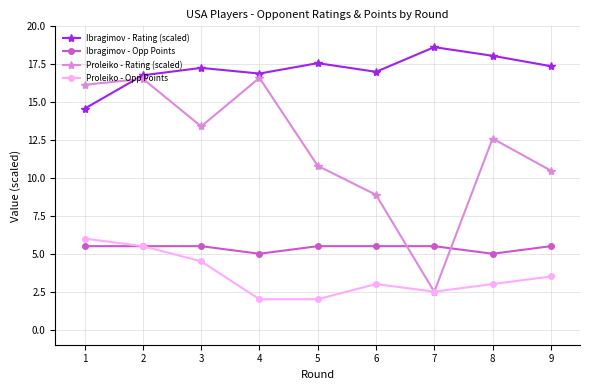

Rank the series by their maximum value, from highest to lowest.

Ibragimov - Rating (scaled), Proleiko - Rating (scaled), Proleiko - Opp Points, Ibragimov - Opp Points